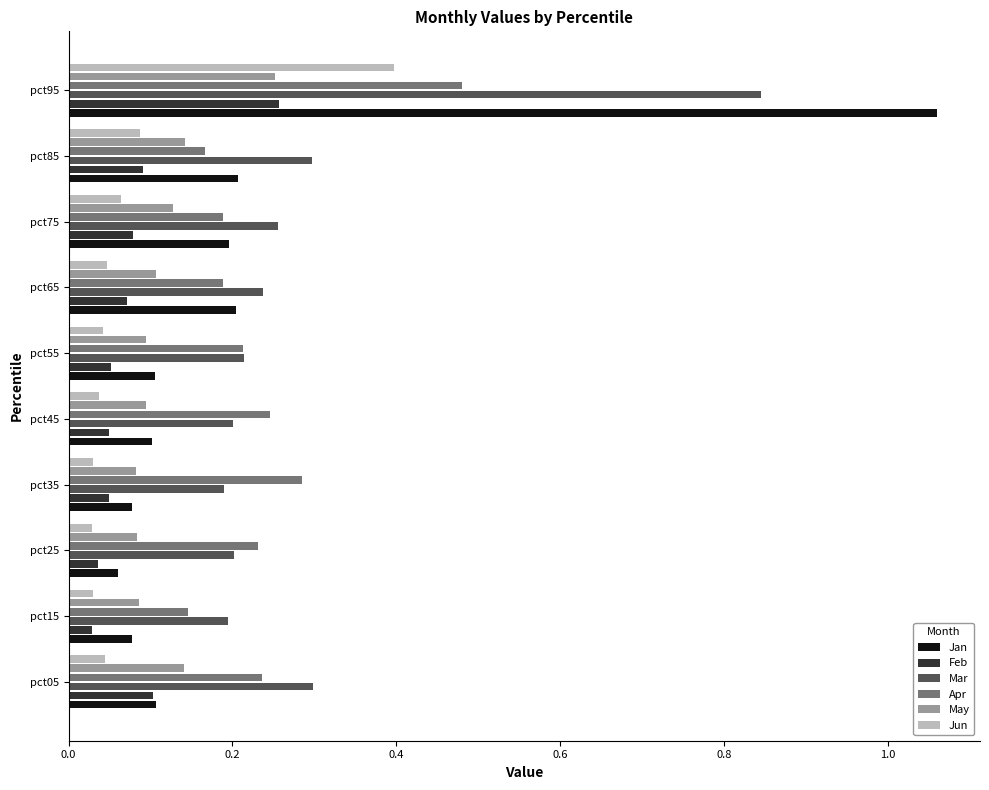

The Apr series shows 0.2 at pct35. True or false?

False